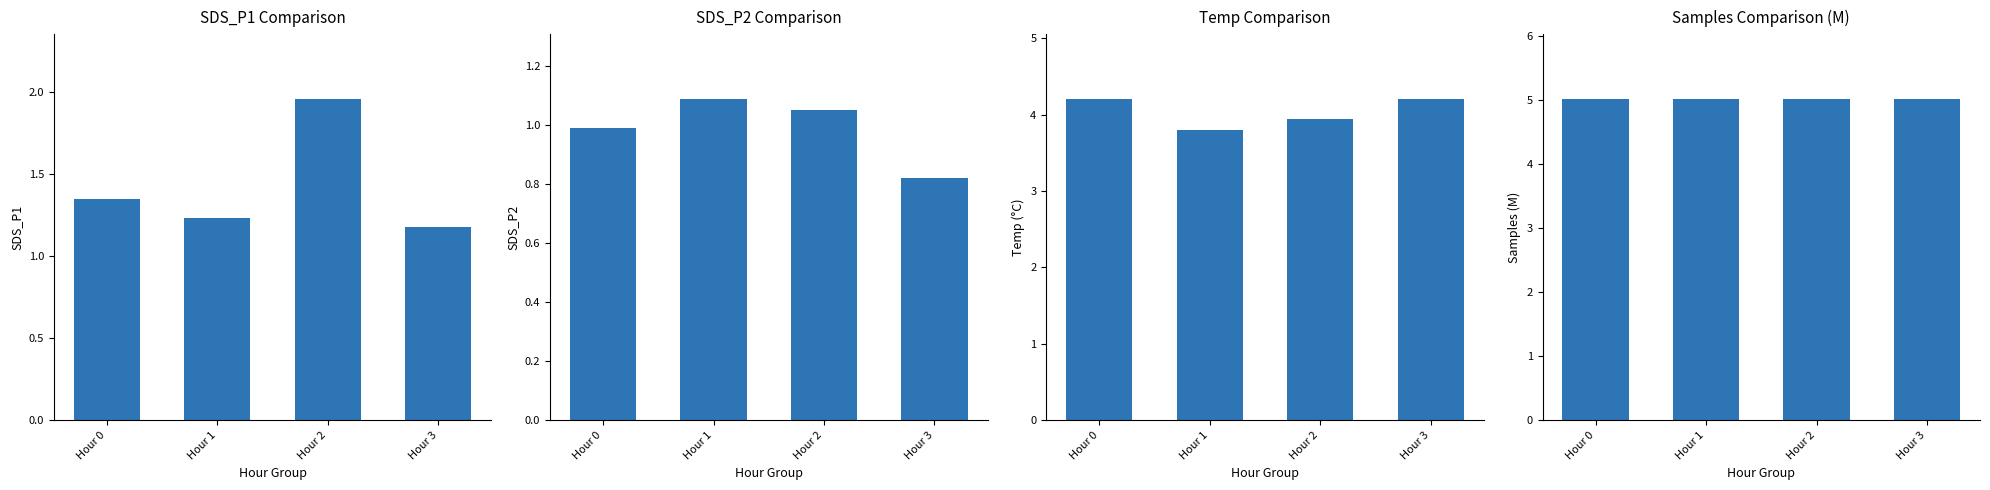

What is the difference between the maximum and second lowest values in the SDS_P1 series?

0.7